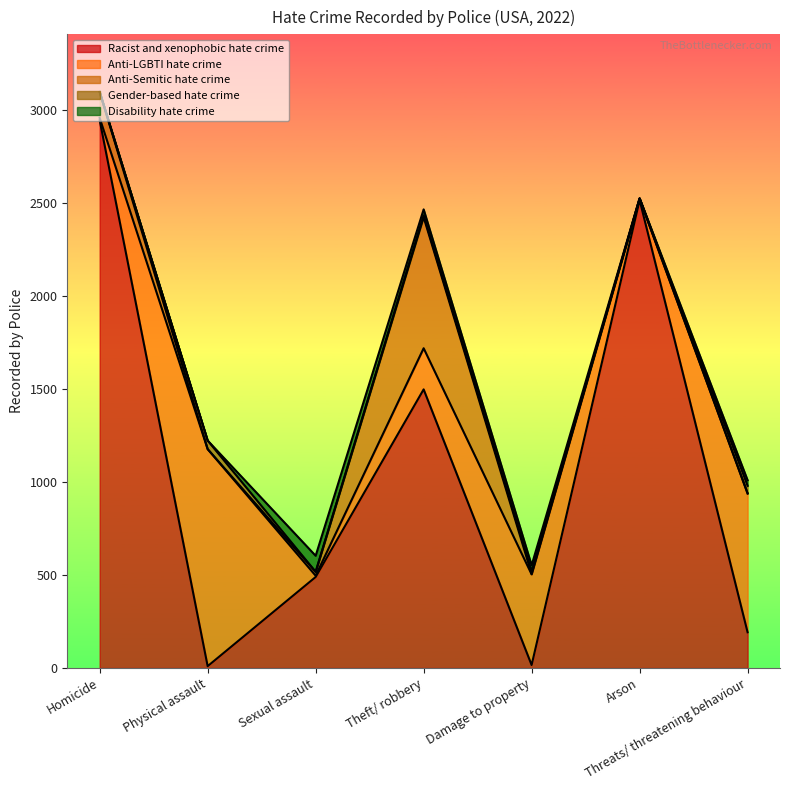

Where does the Disability hate crime series first go above 30?

Sexual assault